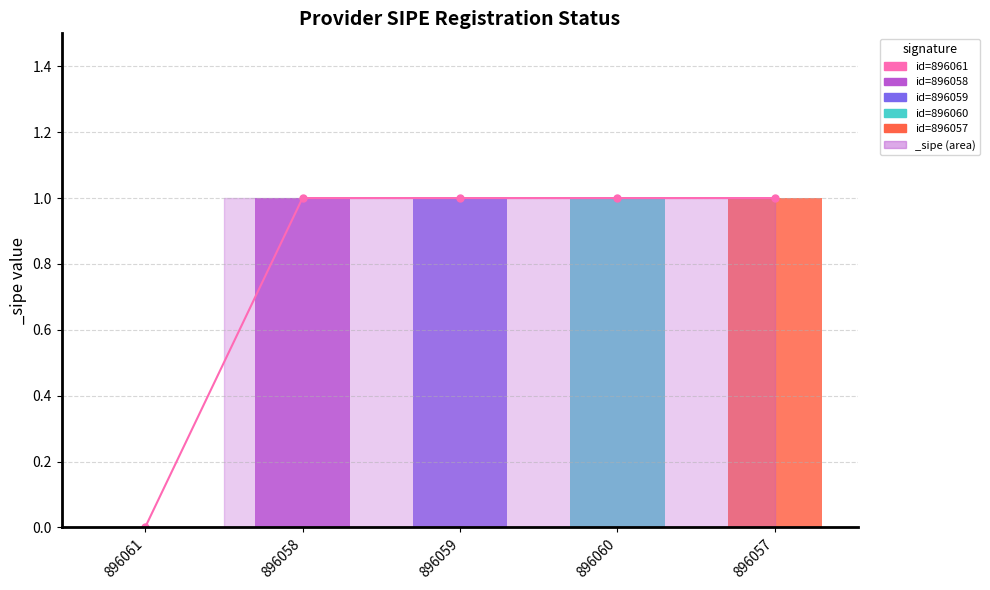

What is the sum of the values at 896057 and 896060?

2